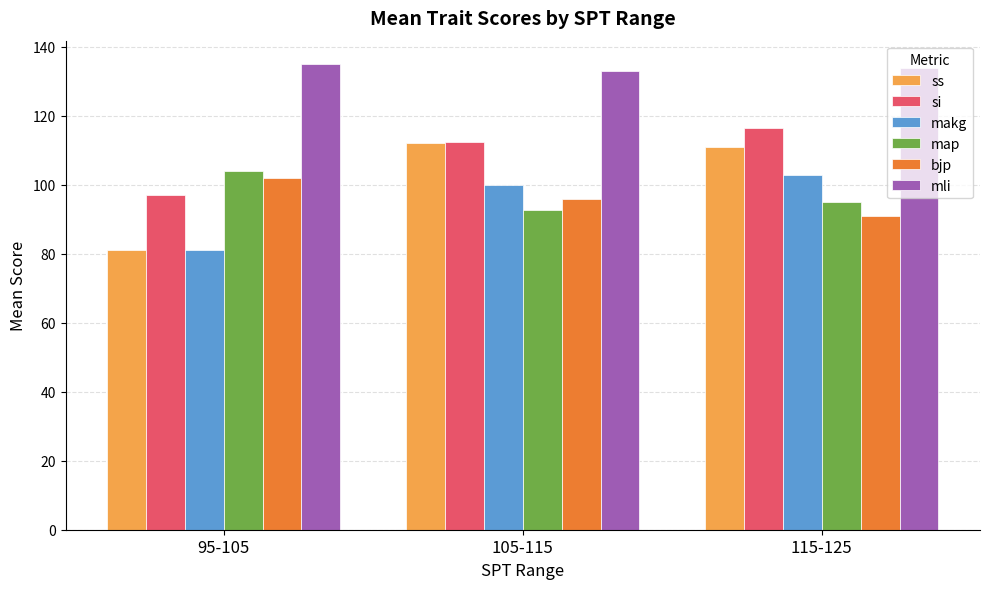

What are all the series names shown in the legend?

ss, si, makg, map, bjp, mli